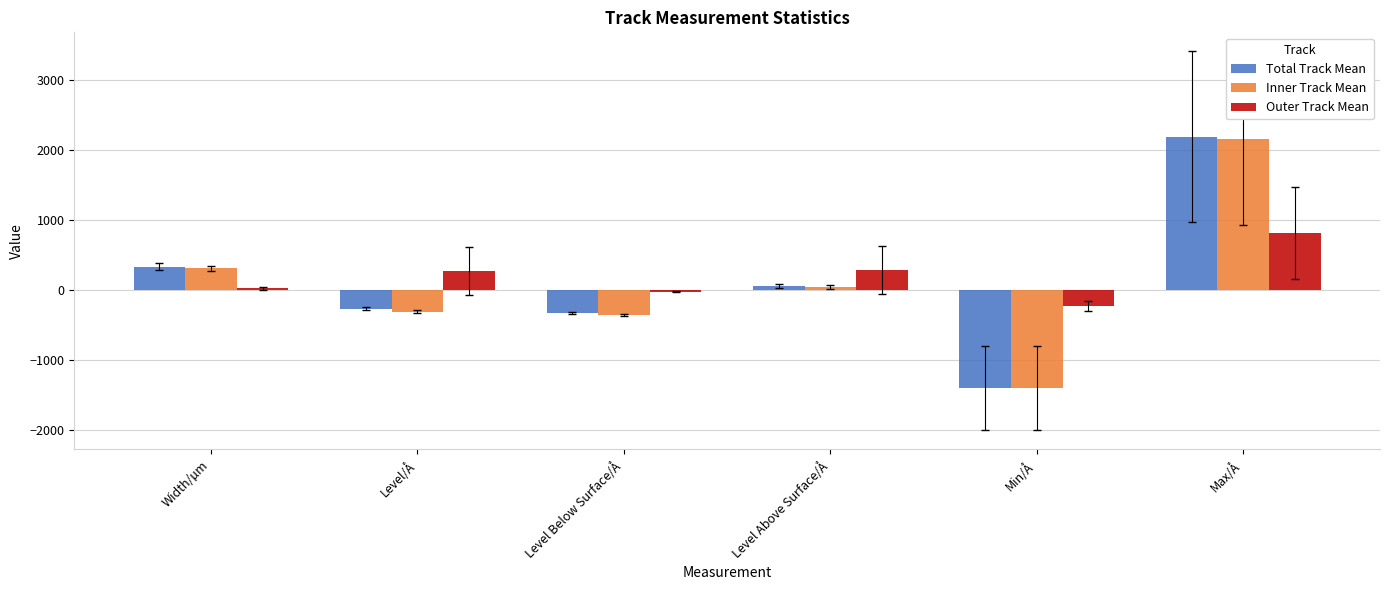

What is the difference between the maximum and minimum values in the Inner Track Mean series?

3562.5